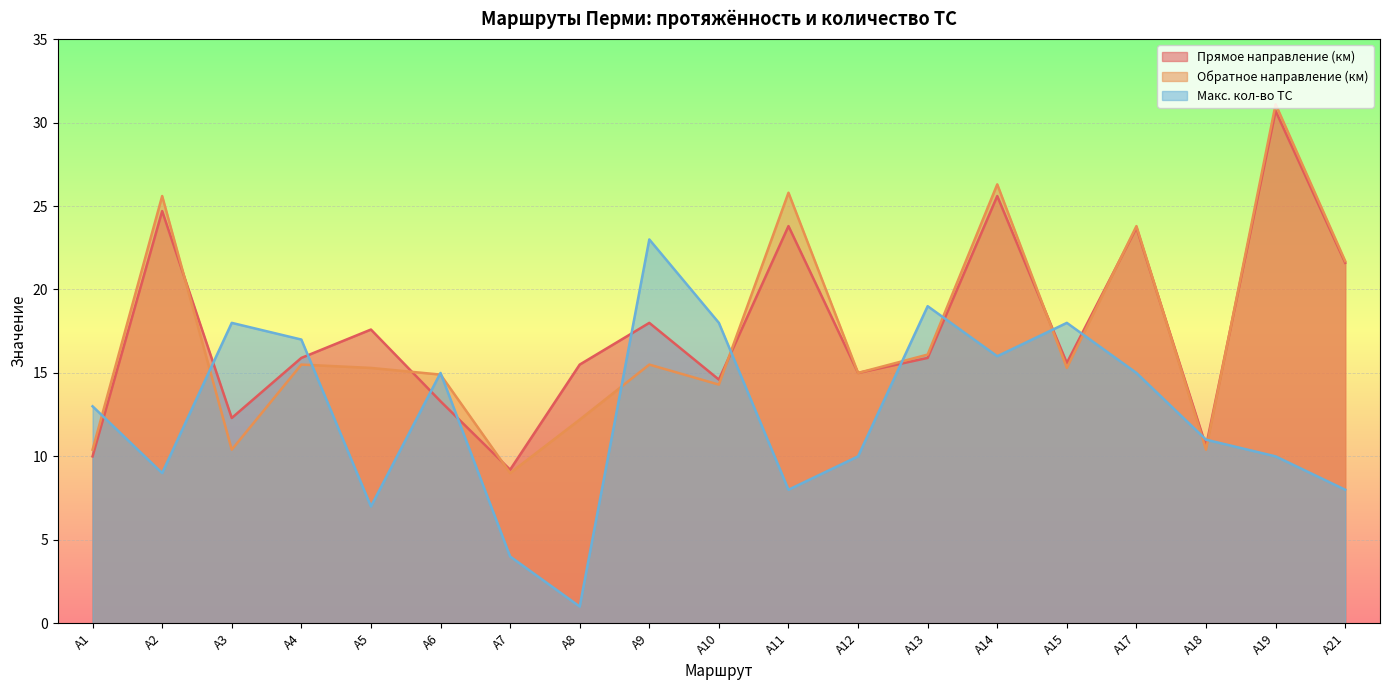

List the labels in order of Макс. кол-во ТС value, largest first.

А9, А13, А3, А10, А15, А4, А14, А6, А17, А1, А18, А12, А19, А2, А11, А21, А5, А7, А8